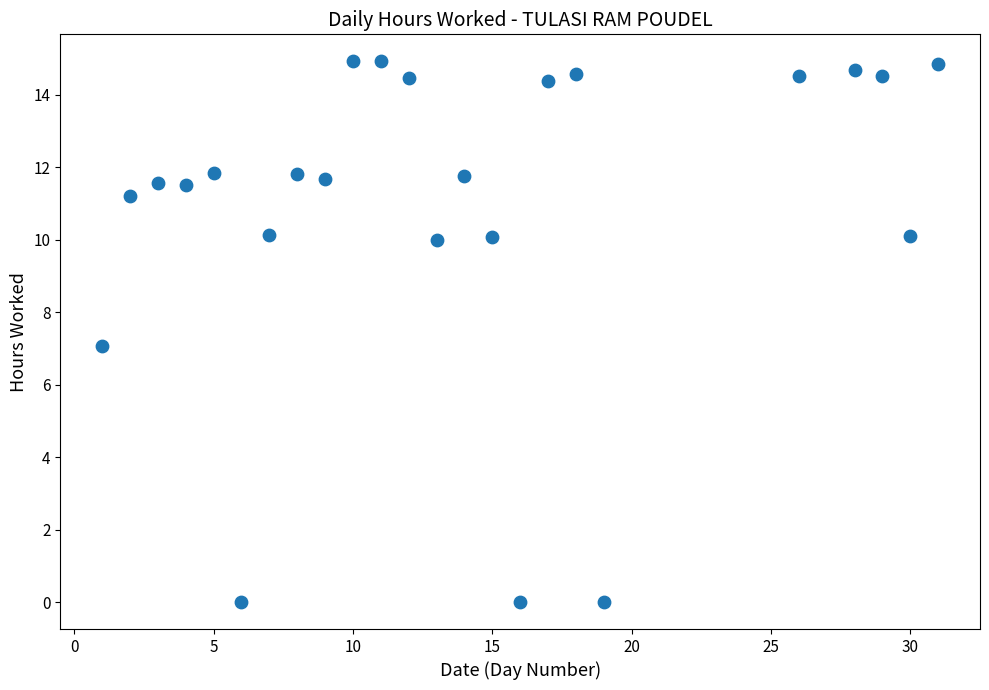

What is the range of X values (max minus min)?

30.0